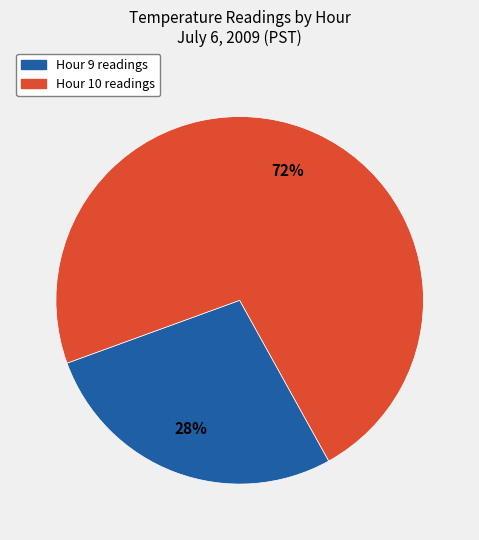

To the nearest percent, what is the average slice percentage?

50%